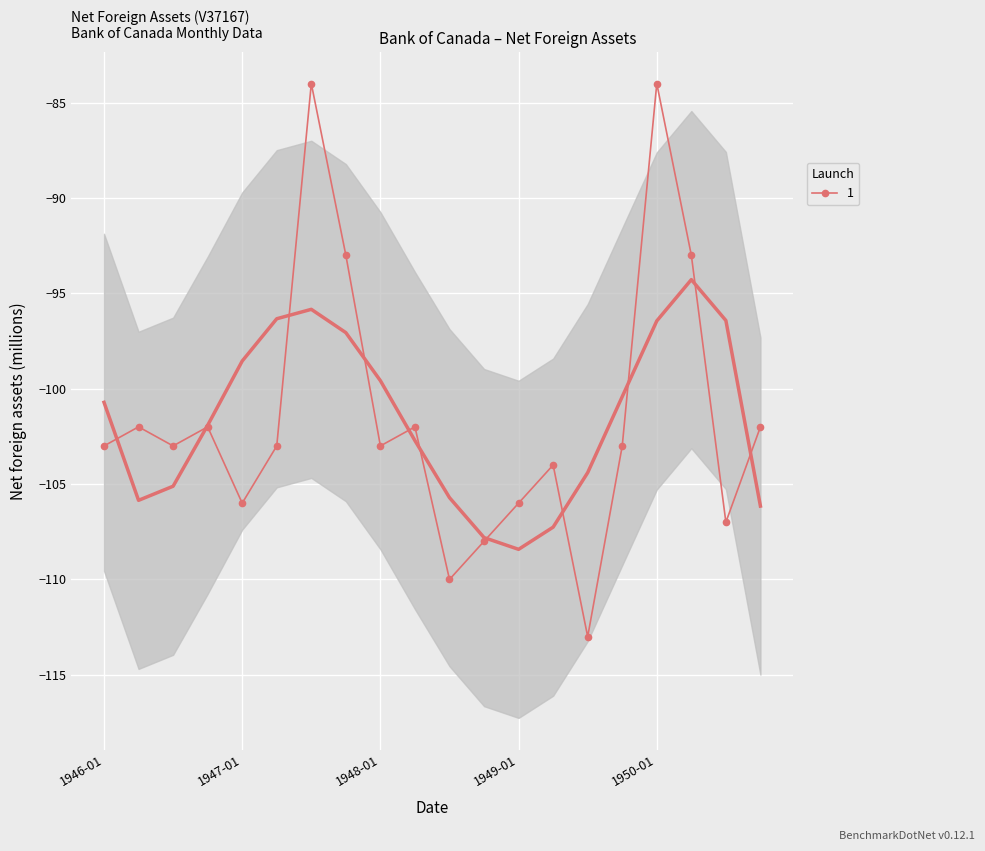

What is the difference between the maximum and minimum values?

29